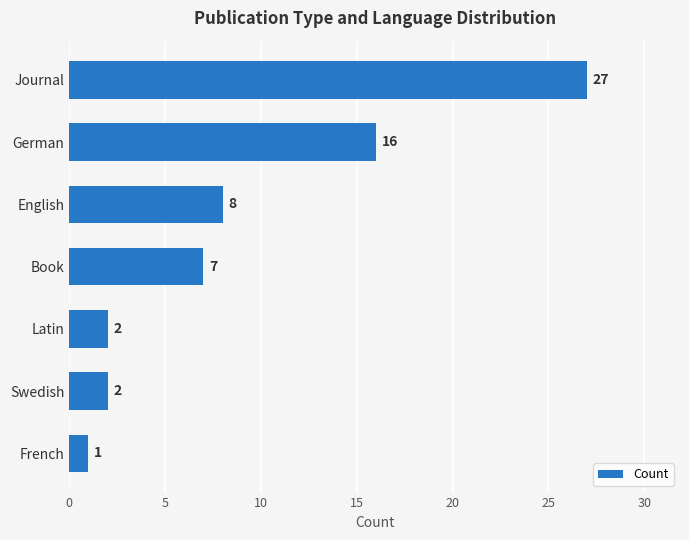

What is the greatest value displayed?

27